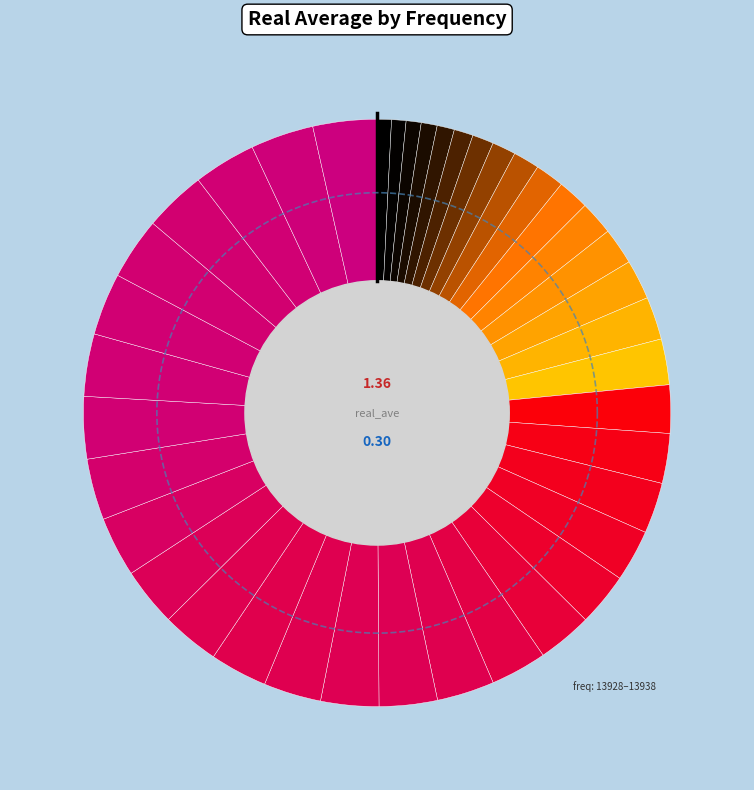

Combined, do 13928.5 and 13929.25 account for over 50%?

No